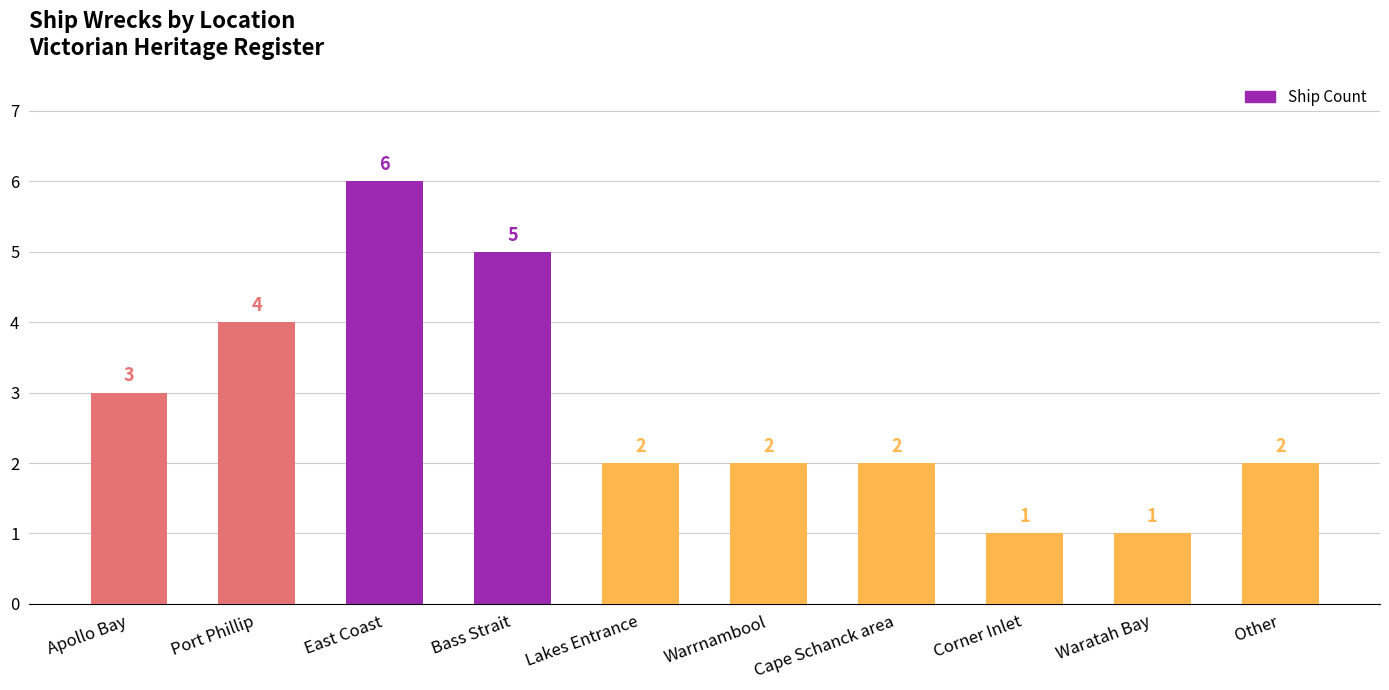

Reading right to left, transcribe all the data shown in this chart.

Other=2	Waratah Bay=1	Corner Inlet=1	Cape Schanck area=2	Warrnambool=2	Lakes Entrance=2	Bass Strait=5	East Coast=6	Port Phillip=4	Apollo Bay=3